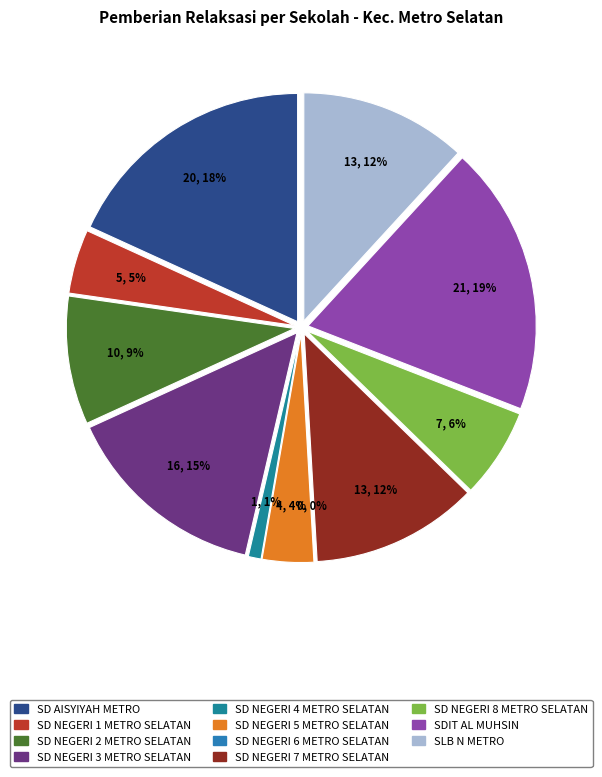

To the nearest percent, what is the difference between the SD NEGERI 3 METRO SELATAN and SD NEGERI 2 METRO SELATAN slice percentages?

5%